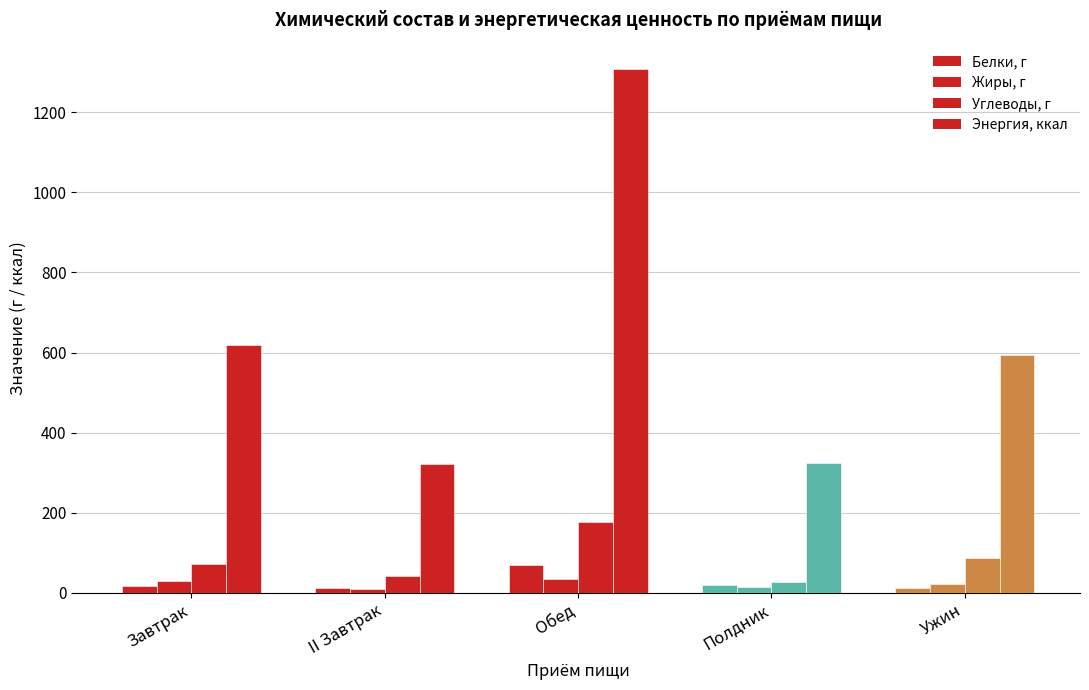

How many series are shown in this chart?

4